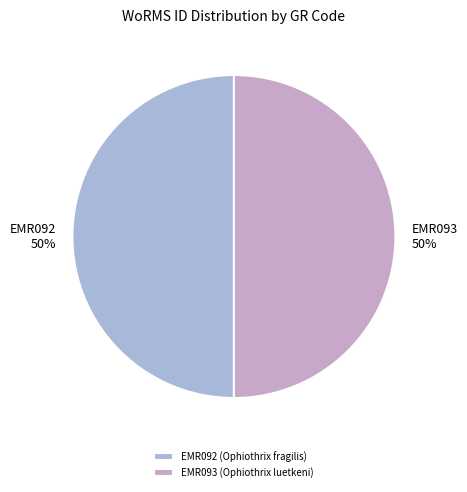

What is the ratio of the value at EMR092 (Ophiothrix fragilis) to the value at EMR093 (Ophiothrix luetkeni)?

1.0